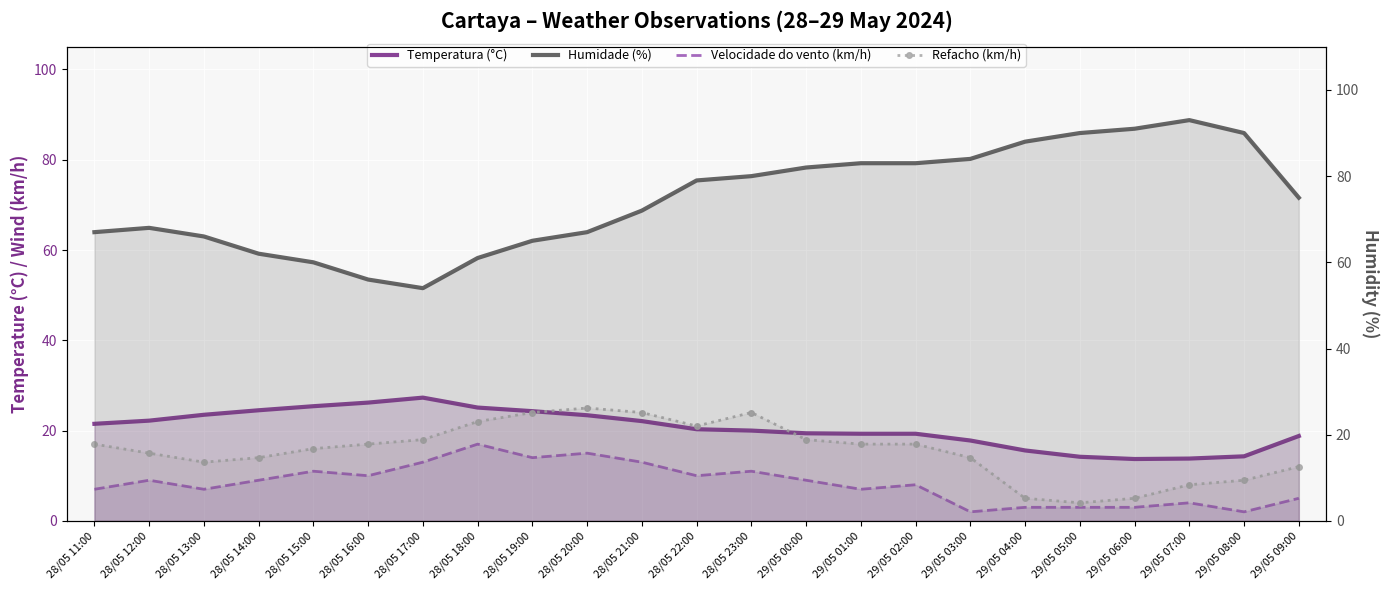

Read the Refacho (km/h) value at 29/05 02:00.

17.0